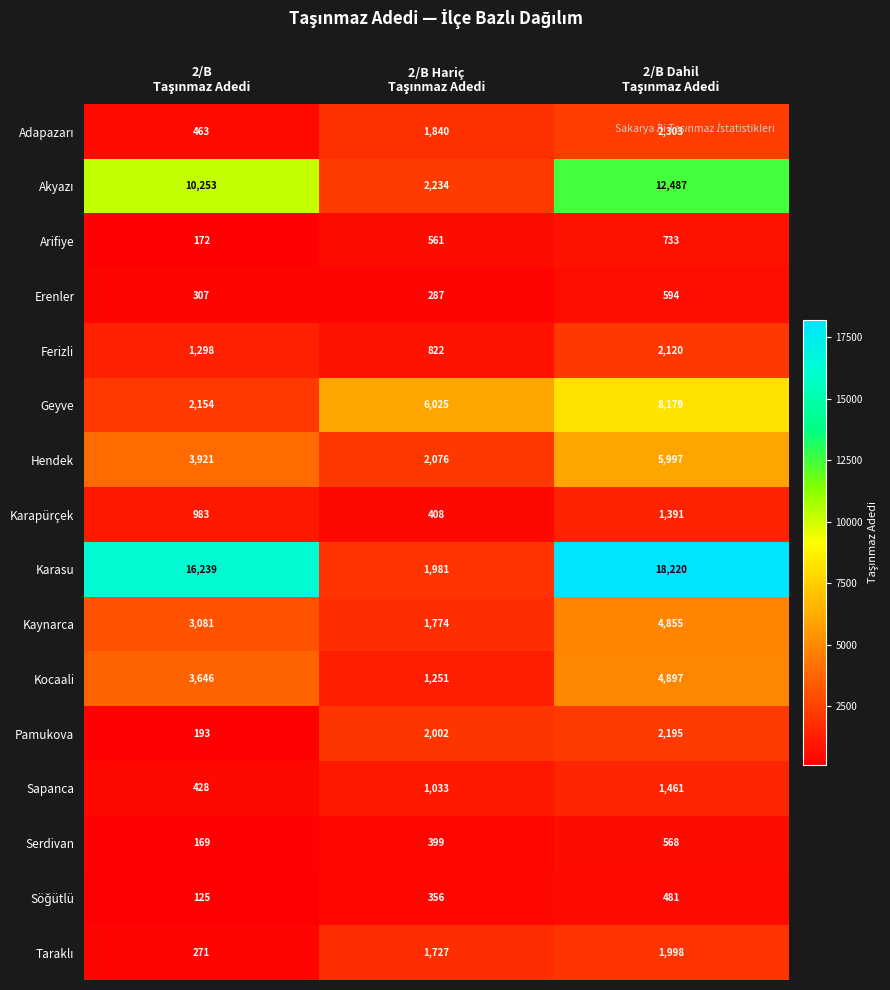

Which series has the widest spread of values?

Karasu